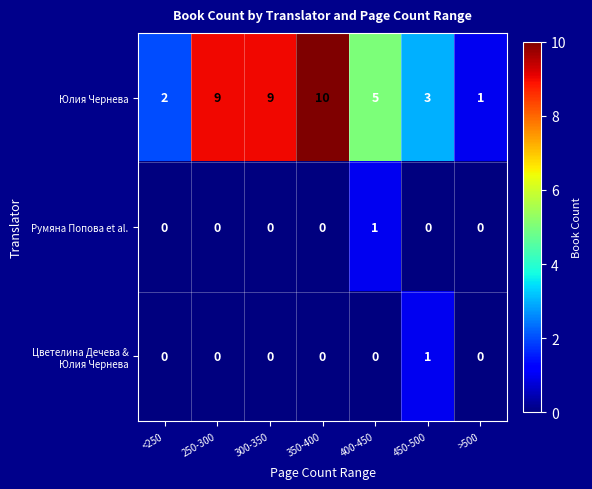

What is the difference between the maximum and second lowest values in the Юлия Чернева series?

8